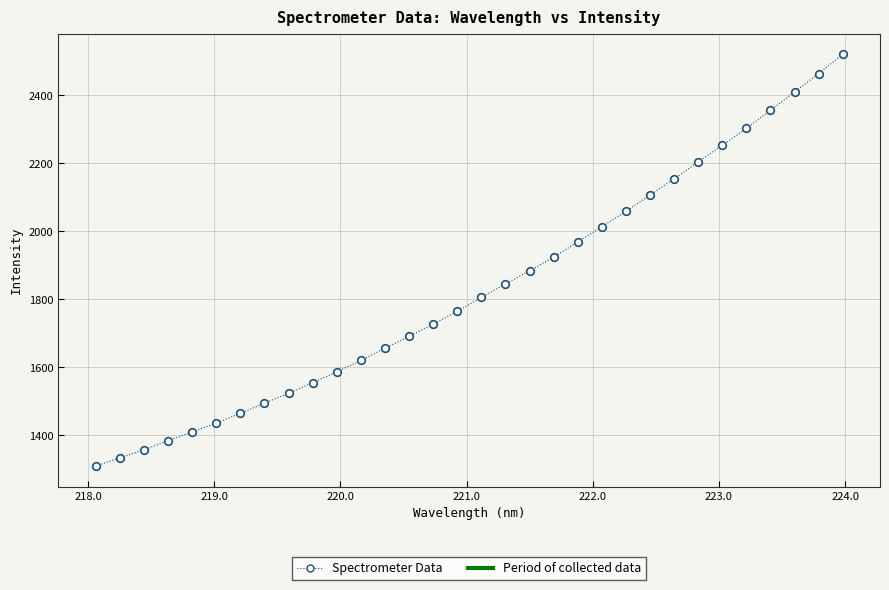

What is the difference between the maximum and minimum values?

1210.1